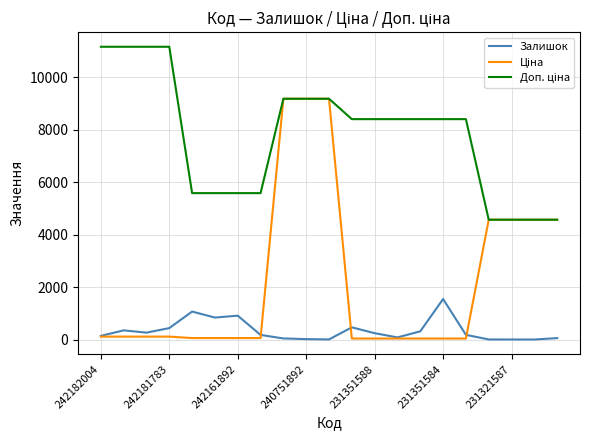

What is the highest value of the Залишок series?

1545.0